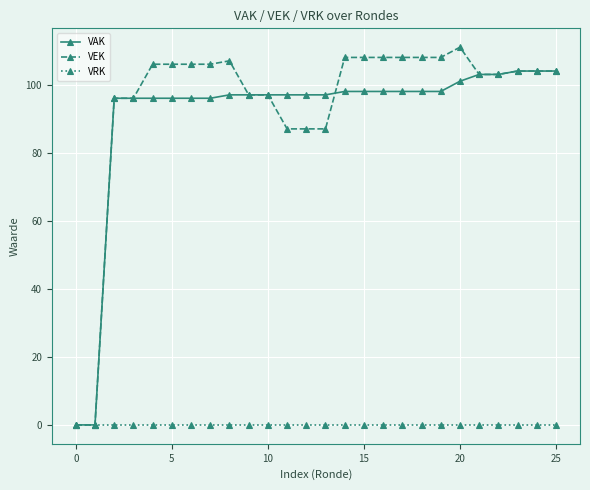

At how many categories does at least one series exceed 18?

24